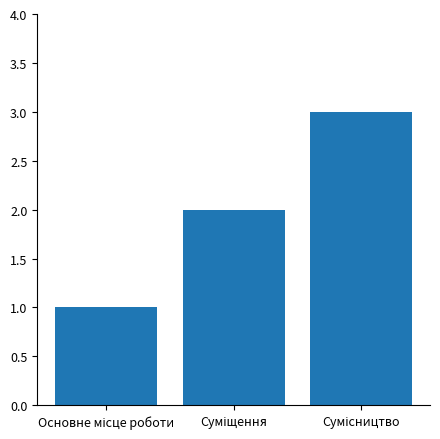

What is the sum of all values?

6